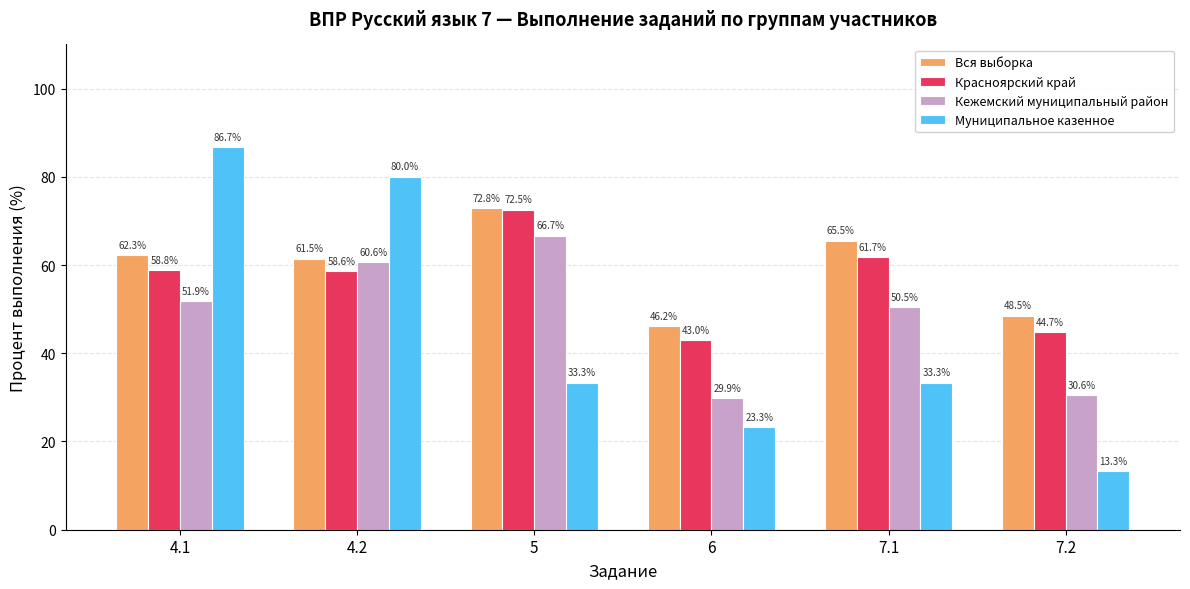

What is the spread (max minus min) of values at 4.1?

34.8